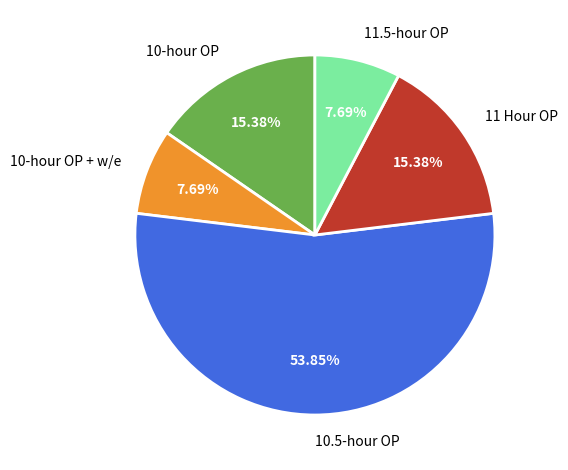

The 10.5-hour OP slice represents 18% of the pie. True or false?

False